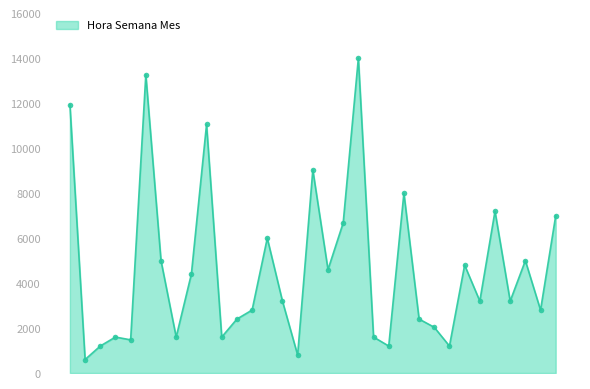

What is the average value?

4633.7